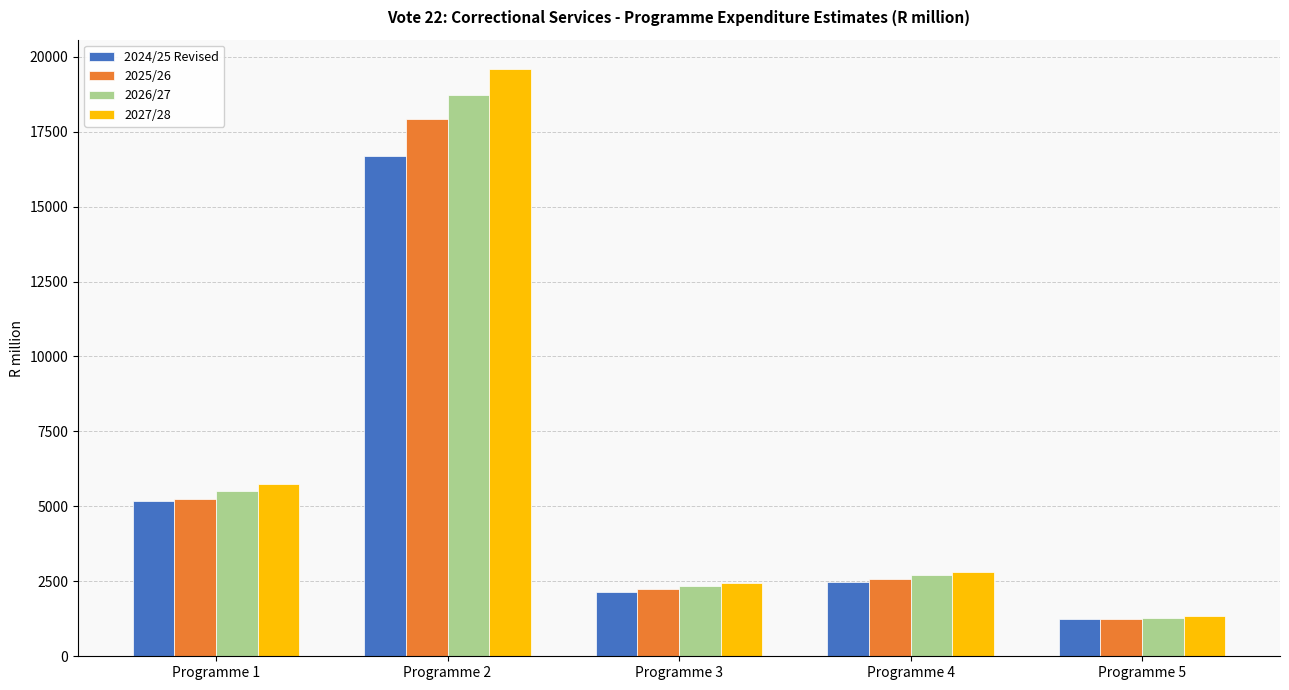

At how many categories does at least one series exceed 6226?

1